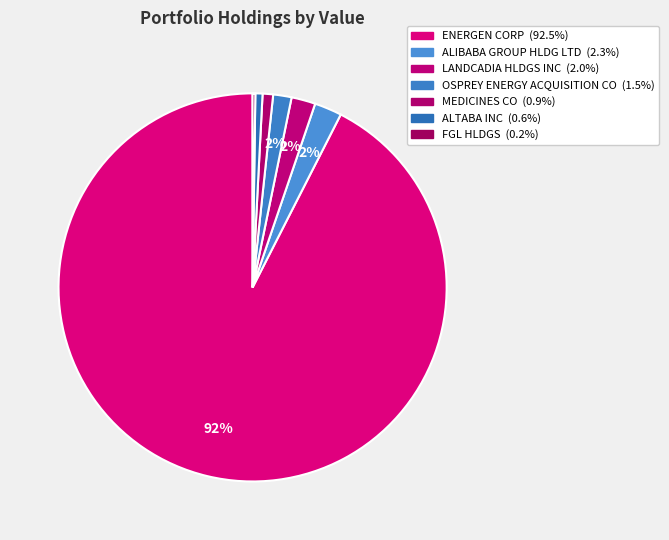

To the nearest percent, what percentage of the pie is OSPREY ENERGY ACQUISITION CO?

2%